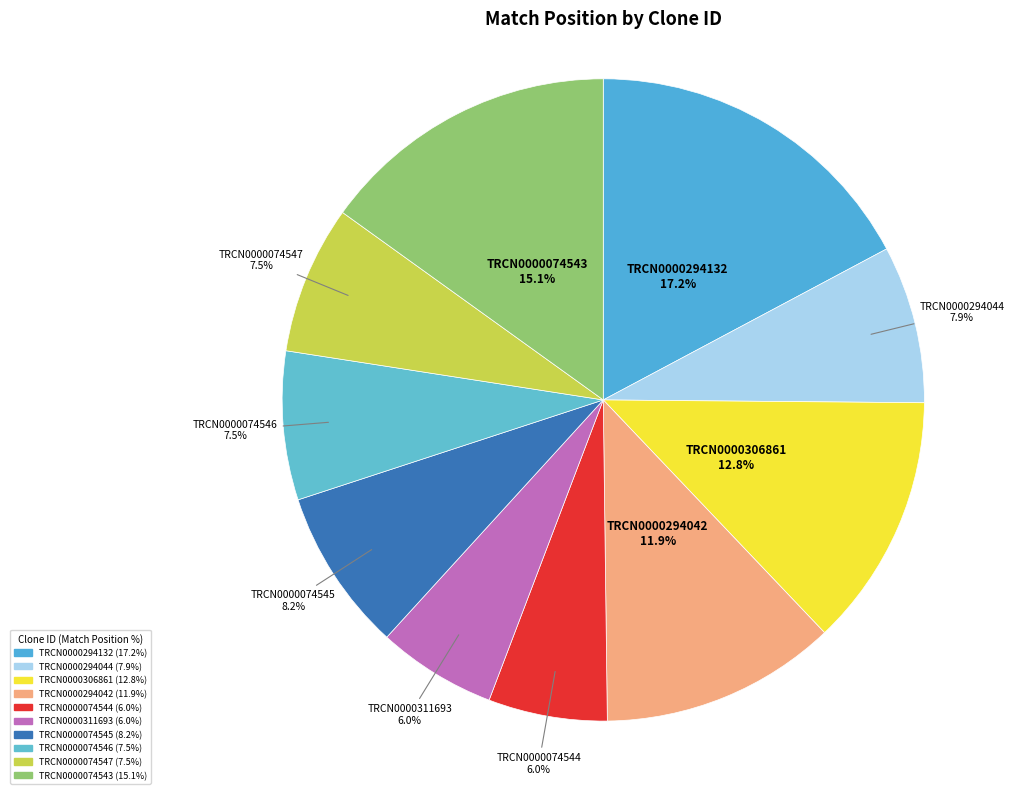

The TRCN0000294042 slice represents 12% of the pie. True or false?

True